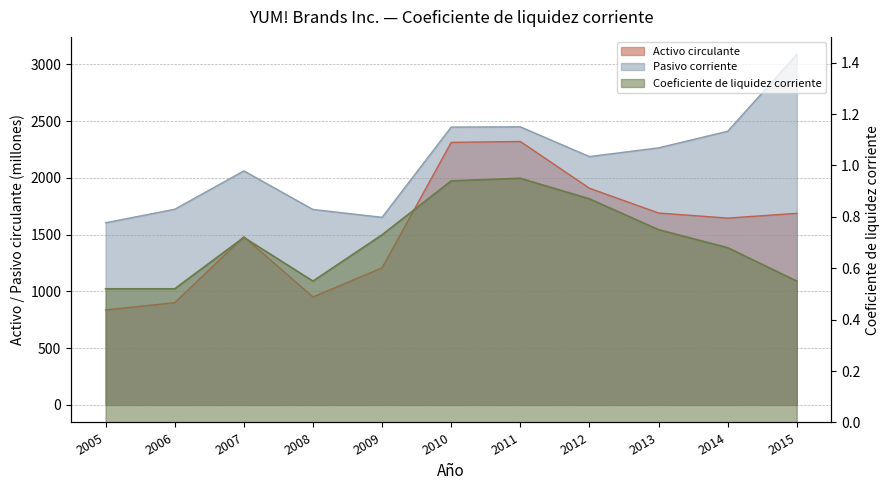

Is it true that Activo circulante equals 1481.0 at 2007?

True